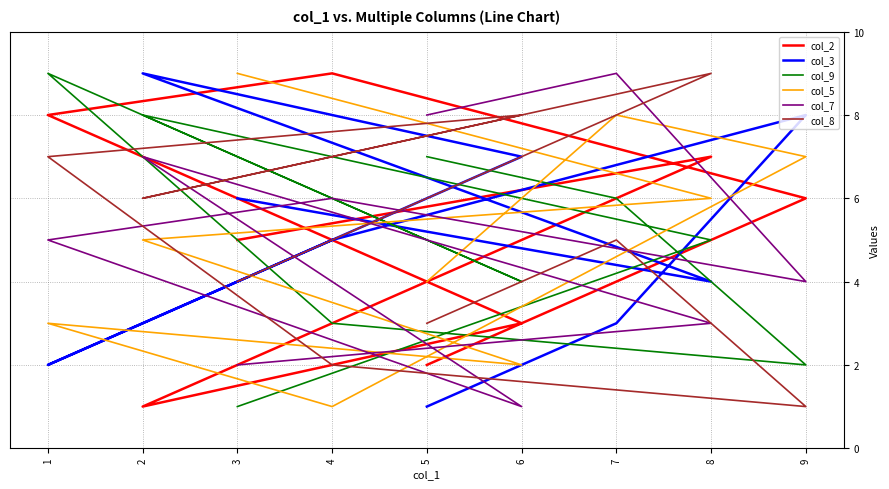

Between 9 and 3, which series saw the biggest shift?

col_8